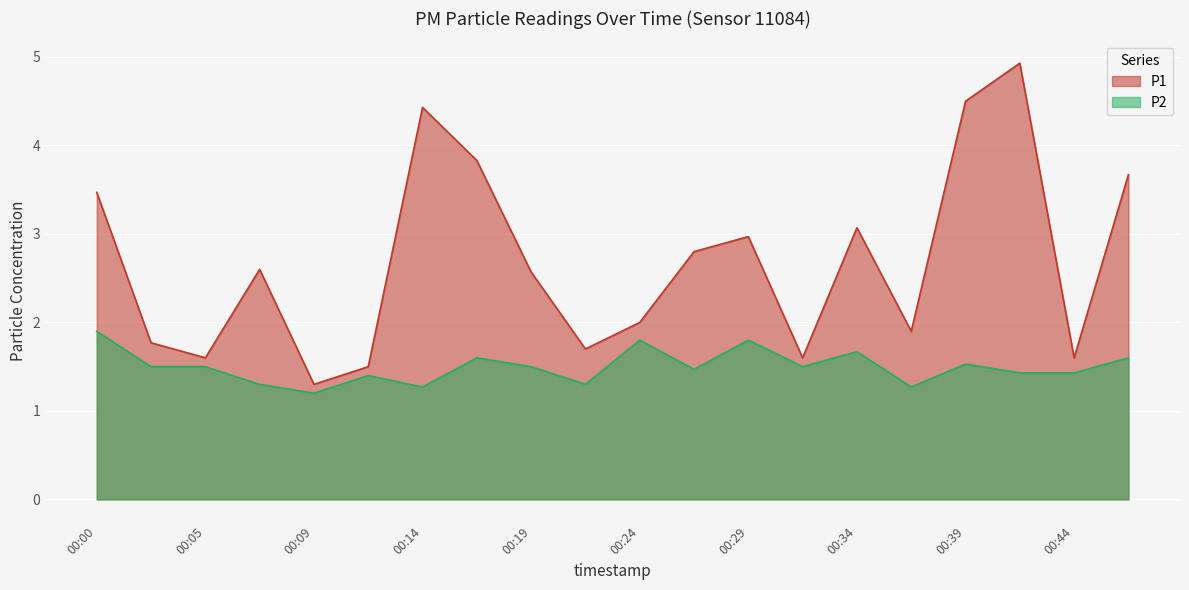

Count the P2 values in the range 1 to 2.

20